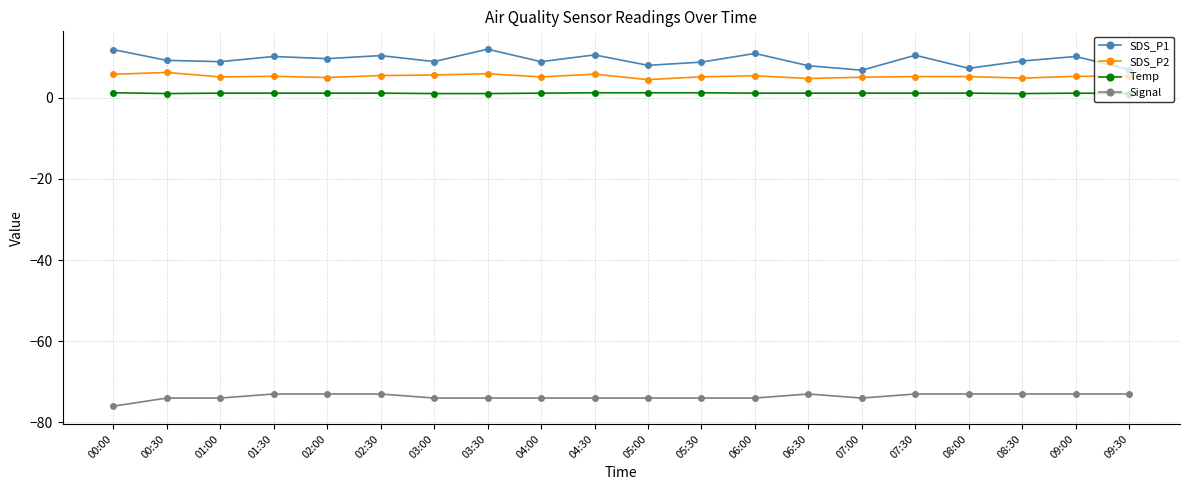

Does the chart have visible grid lines?

Yes